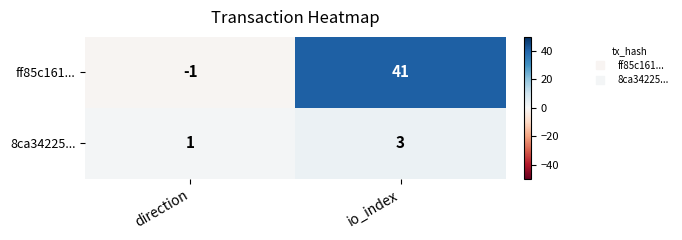

At which label does 8ca34225... reach its minimum?

direction